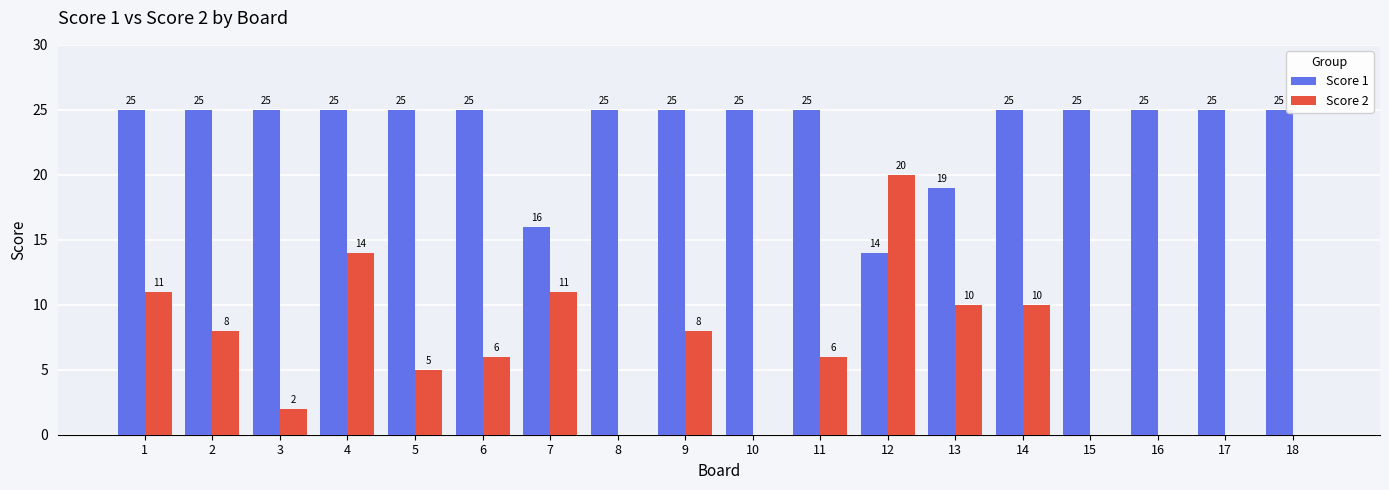

What is the sum of the Score 2 values at 6 and 11?

12